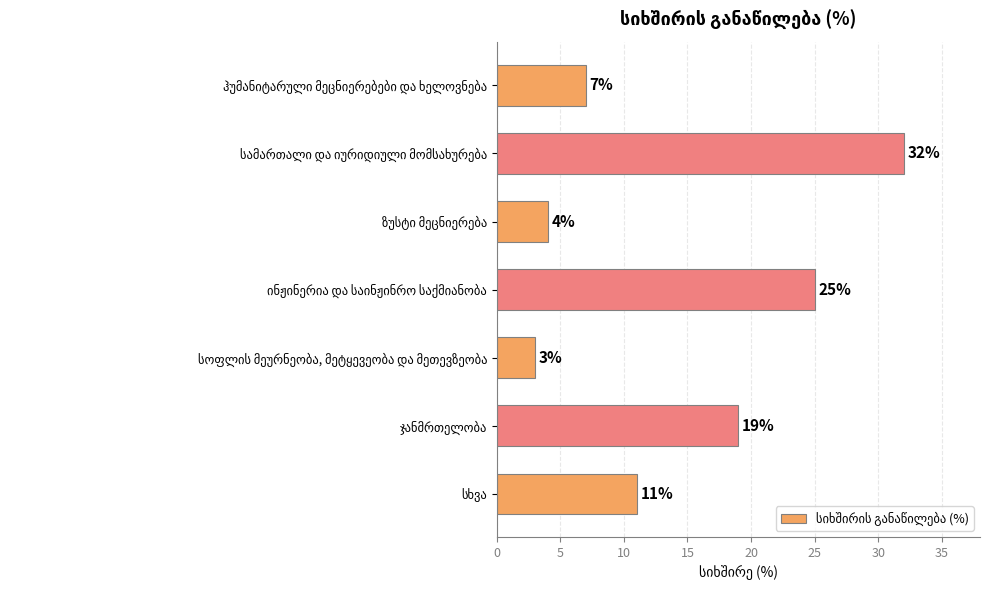

What is the greatest value displayed?

32